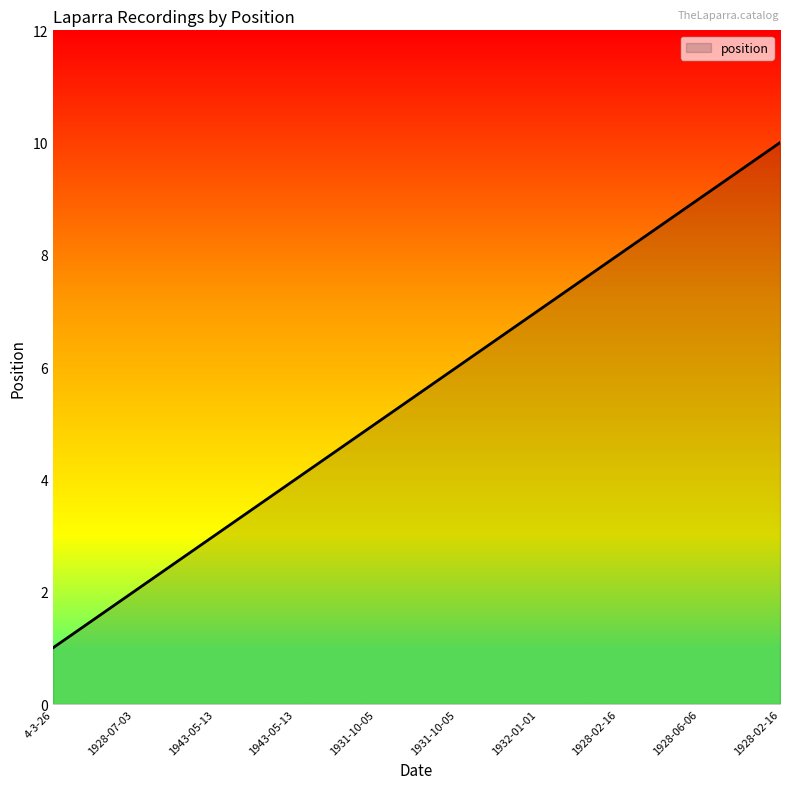

At which label does the data first exceed 6?

1932-01-01